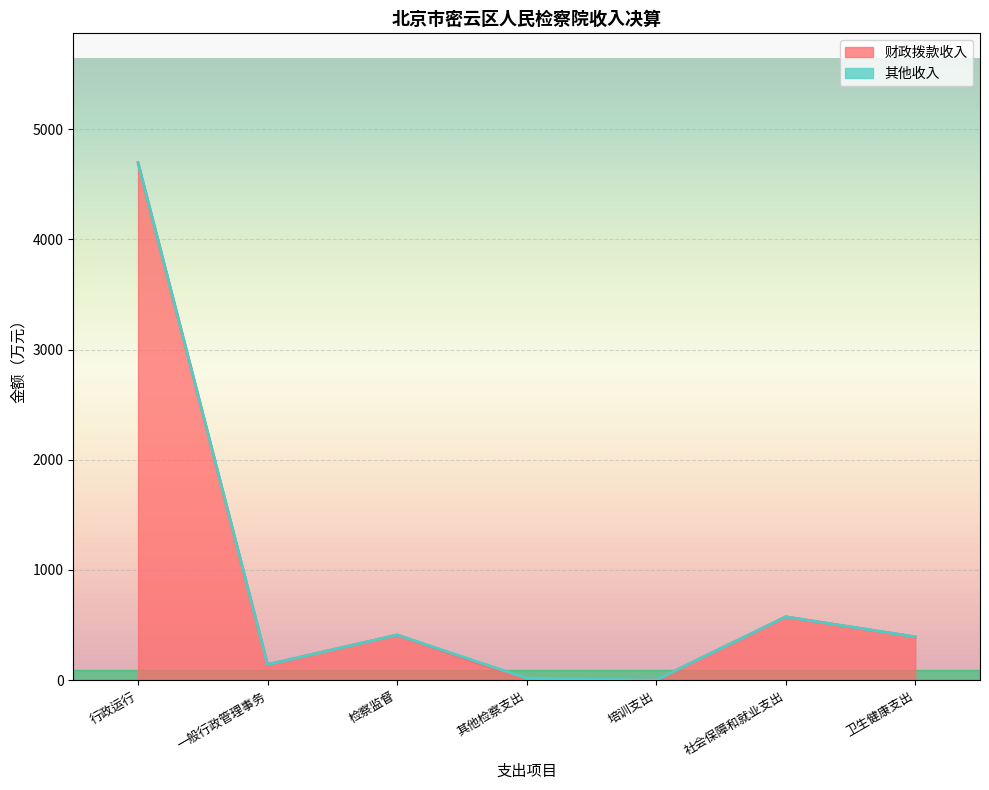

Does the chart display data point markers on the line(s)?

No